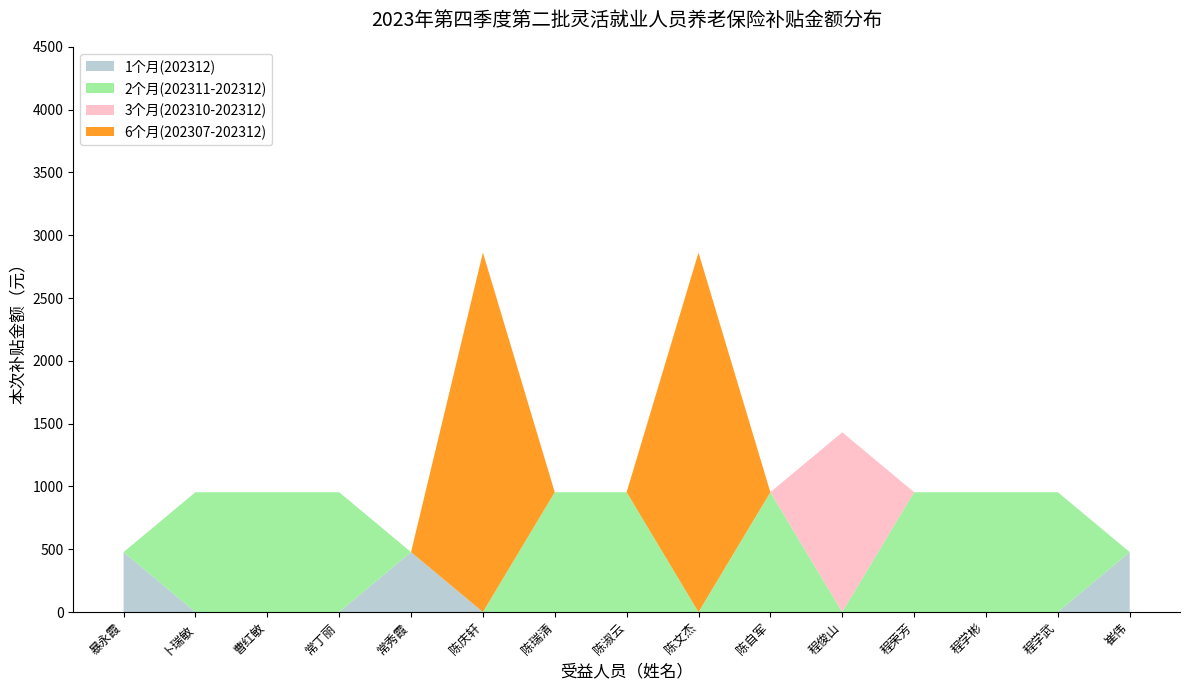

True or false: 1个月(202312) has a value of 477 at 暴永霞.

True